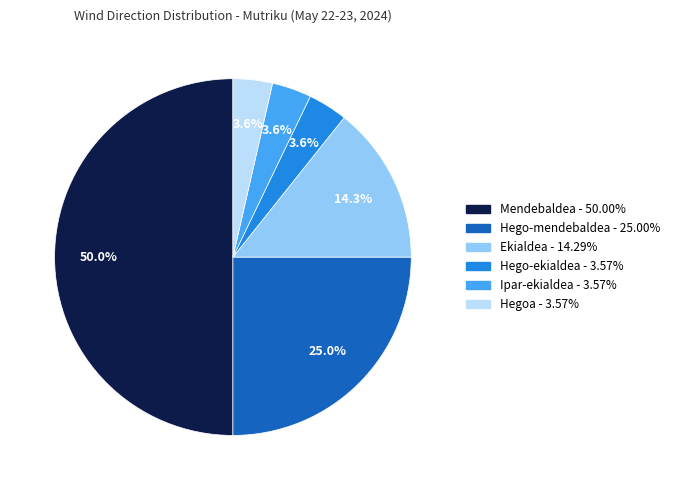

To the nearest percent, what is the combined percentage of Ipar-ekialdea and Hego-mendebaldea?

29%